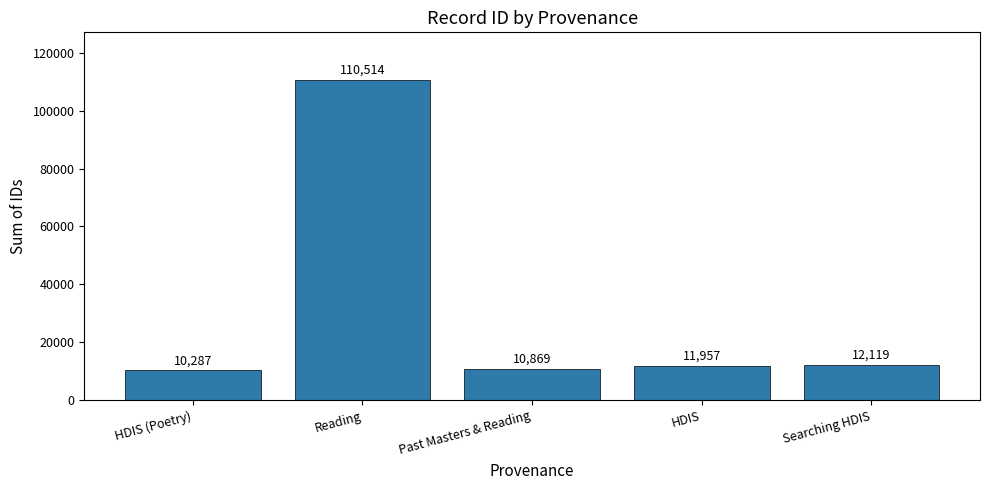

What is the difference between the maximum and minimum values?

100227